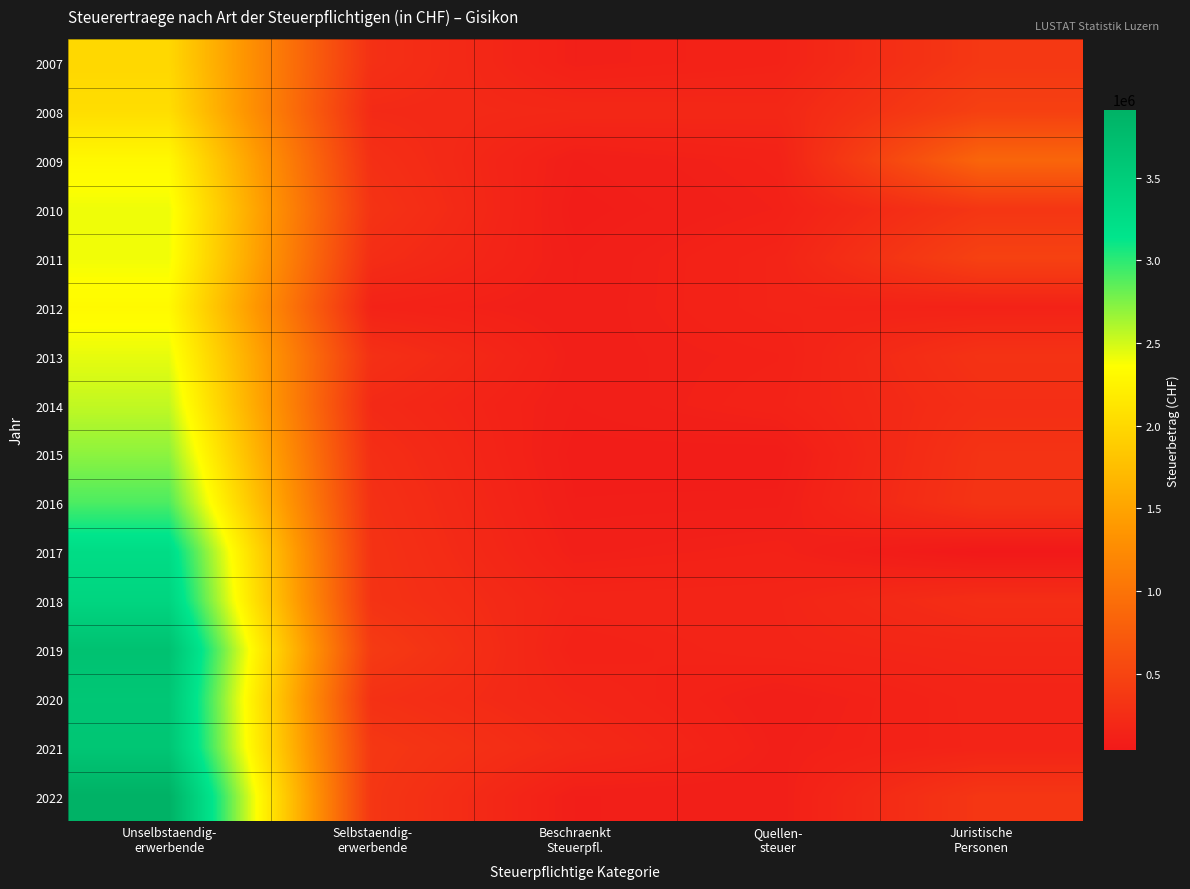

What is the difference between the highest and lowest values at Beschraenkt
Steuerpfl.?

128198